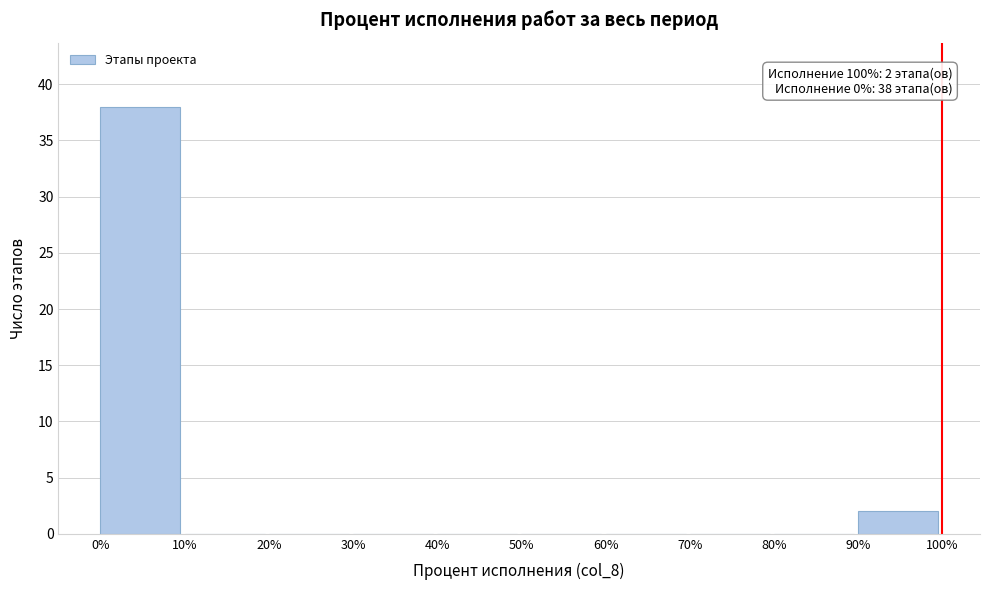

Which range on the x-axis has the tallest bar?

0% to 10%